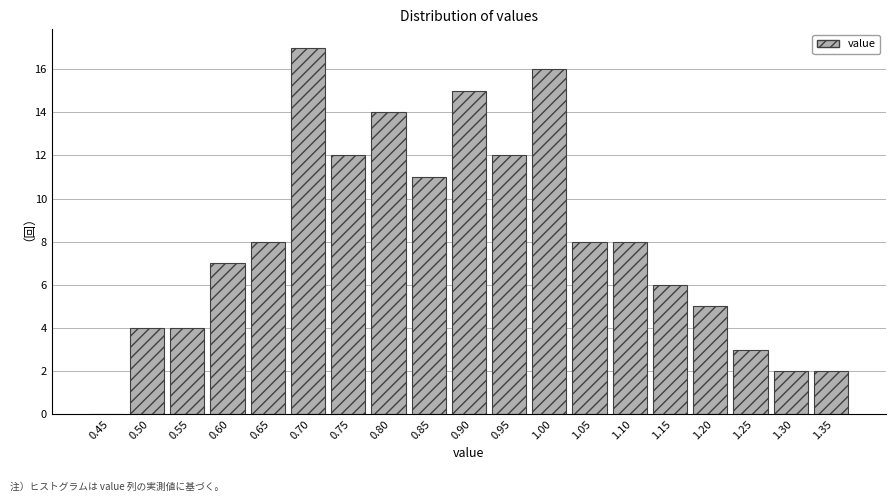

Reading left to right, what are all the values shown in this chart?

0.45=0	0.50=4	0.55=4	0.60=7	0.65=8	0.70=17	0.75=12	0.80=14	0.85=11	0.90=15	0.95=12	1.00=16	1.05=8	1.10=8	1.15=6	1.20=5	1.25=3	1.30=2	1.35=2